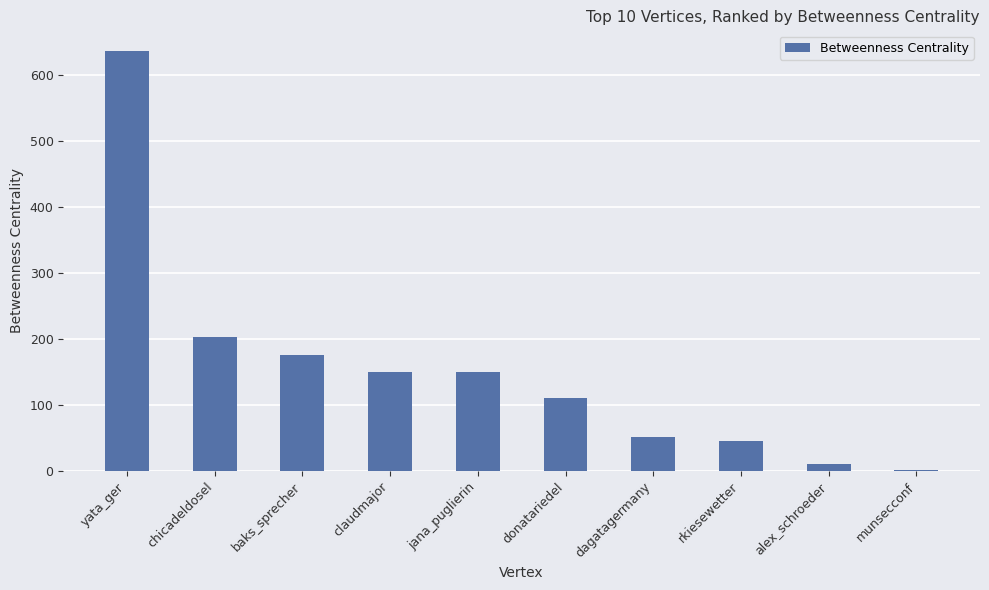

Reading left to right, what are all the values shown in this chart?

635.2	202.0	175.3	149.0	149.0	110.0	51.7	46.0	9.8	2.0